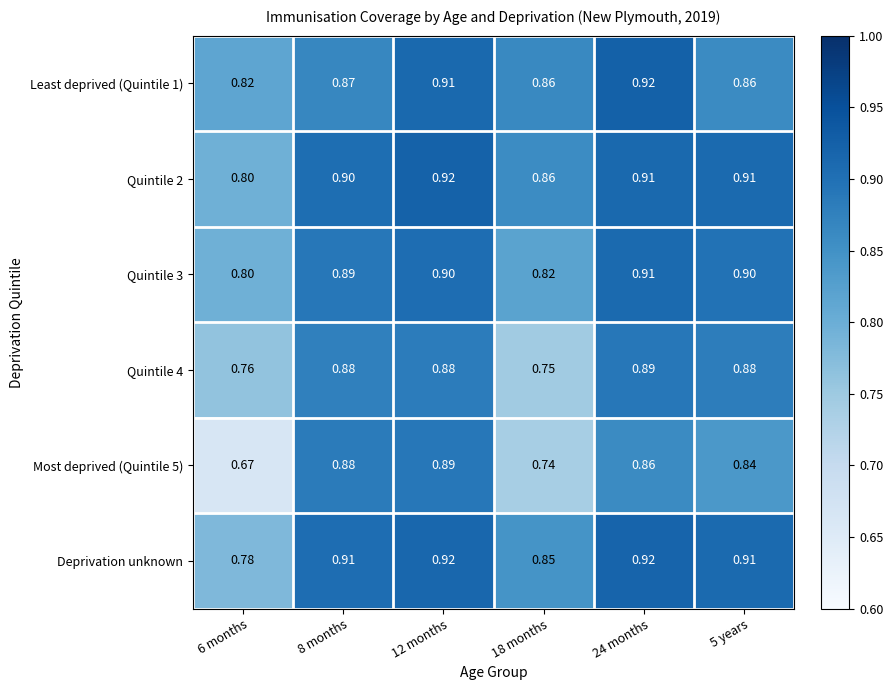

Is the value of Quintile 2 at 6 months greater than the value of Deprivation unknown at 8 months?

No